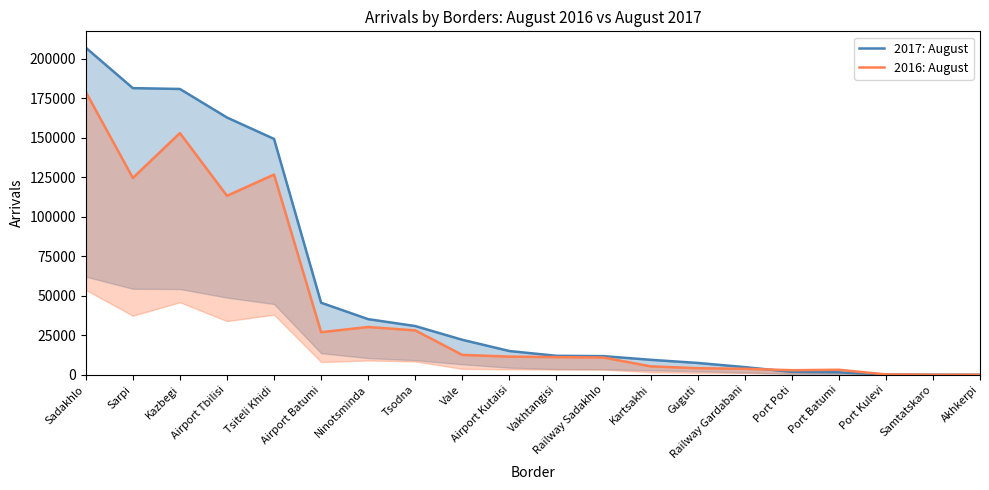

What value does the 2016: August series have at Vale?

12604